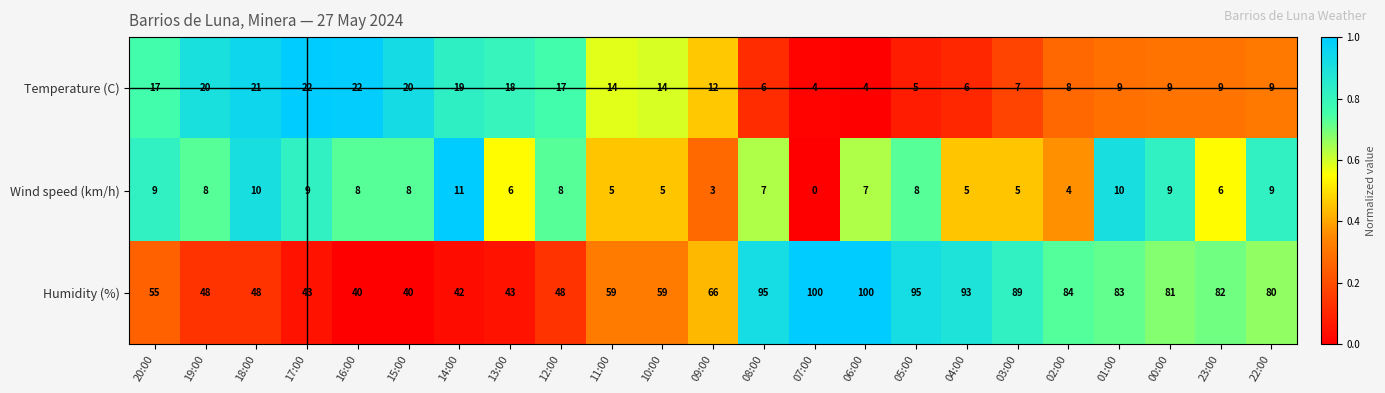

Between 08:00 and 01:00, which series saw the biggest shift?

Humidity (%)